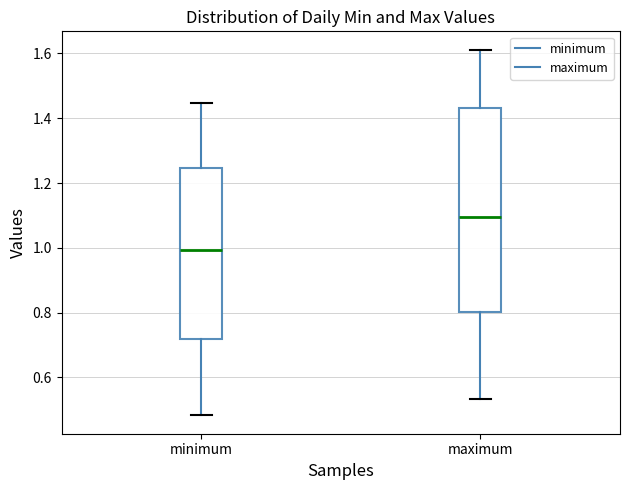

Which box's median line is the highest?

maximum